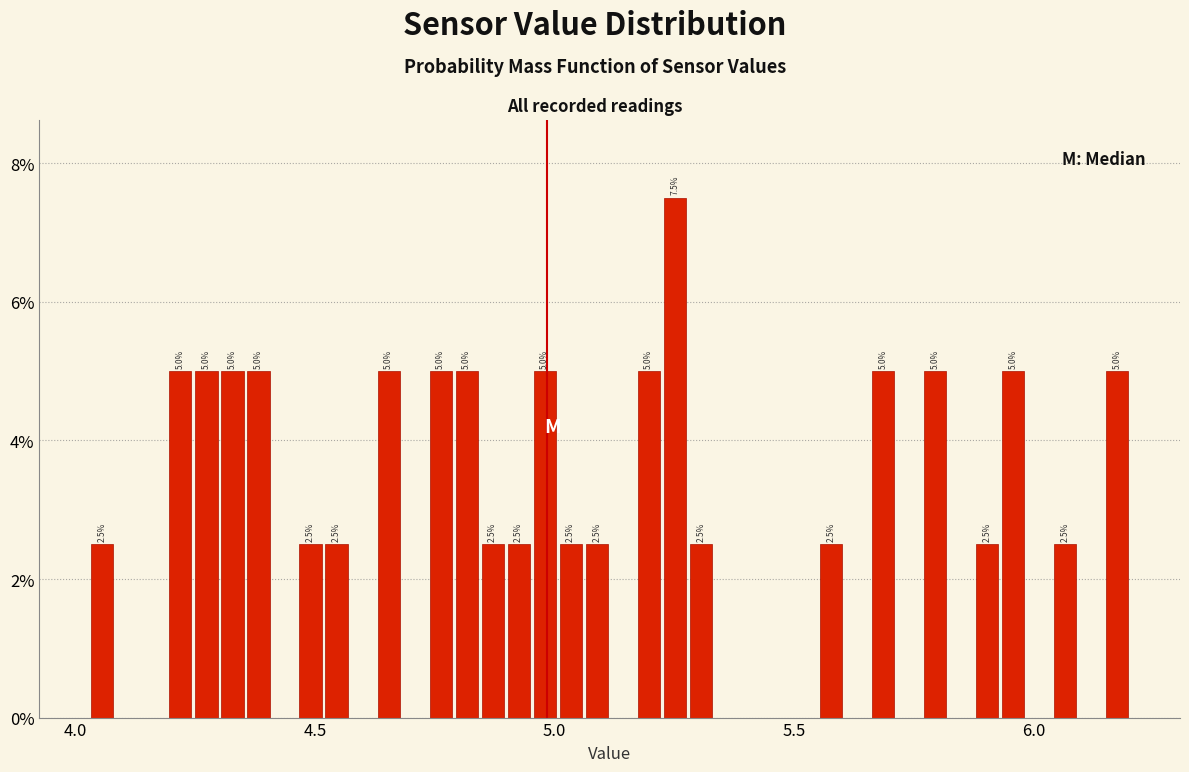

Read against the x-axis, roughly where is the centre of the tallest bar?

5.25